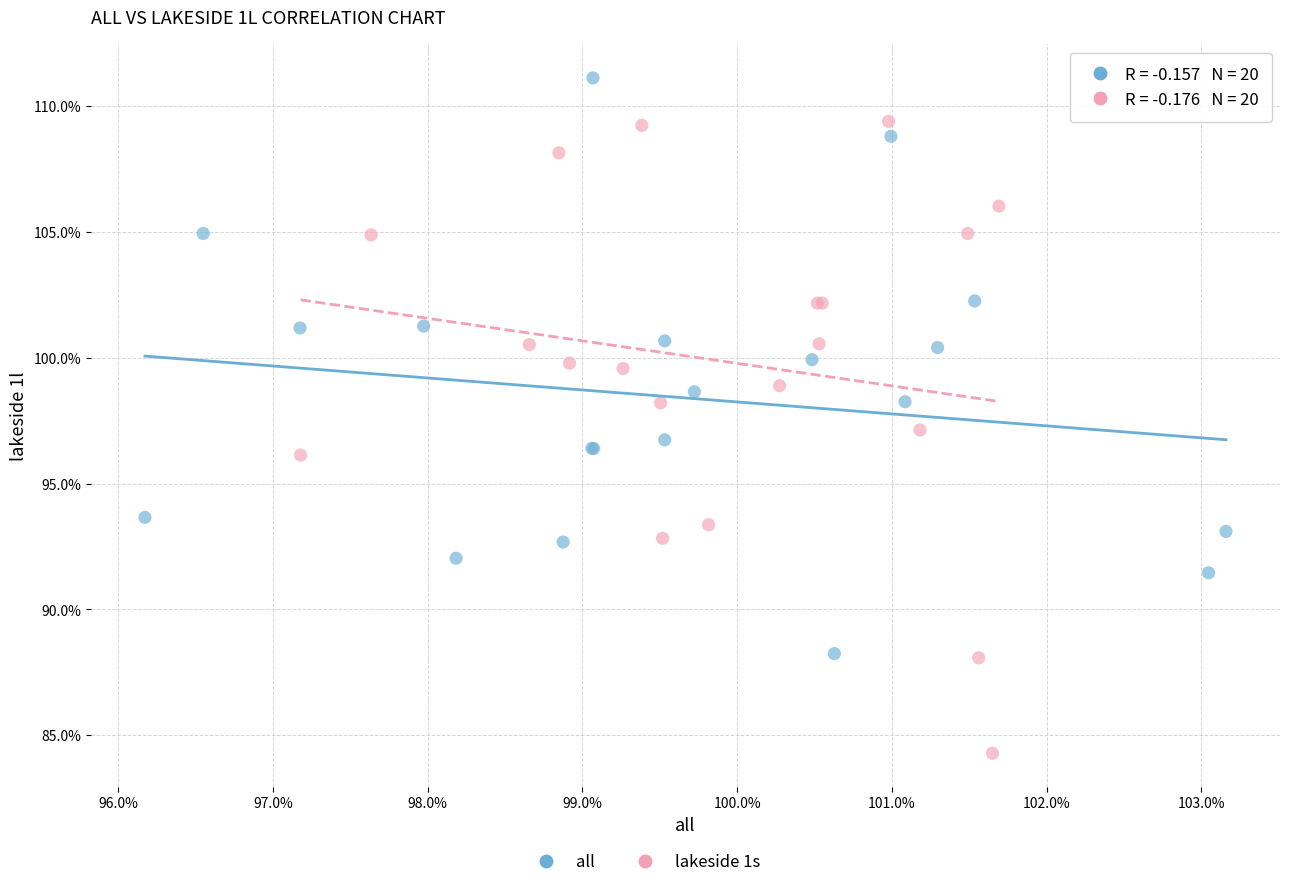

Which series reaches the minimum Y coordinate?

lakeside 1s